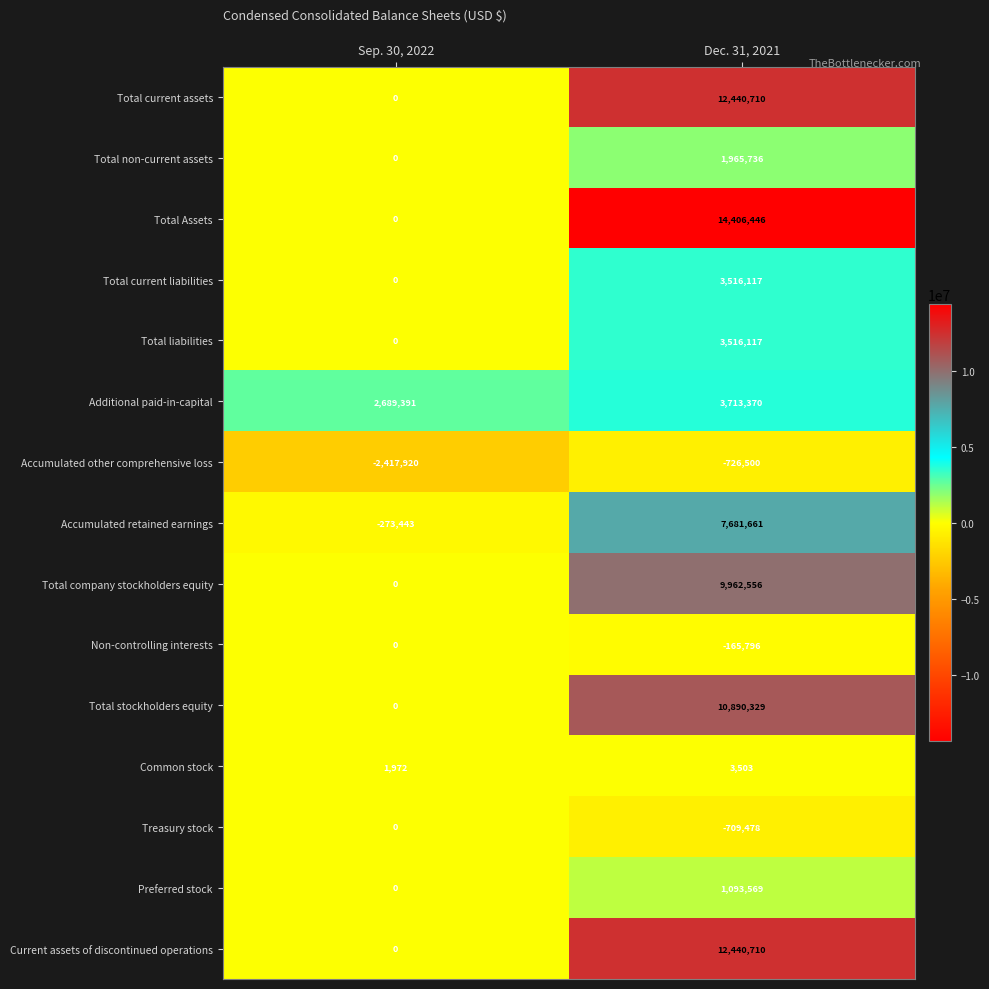

List the labels in order of Total liabilities value, largest first.

Dec. 31, 2021, Sep. 30, 2022